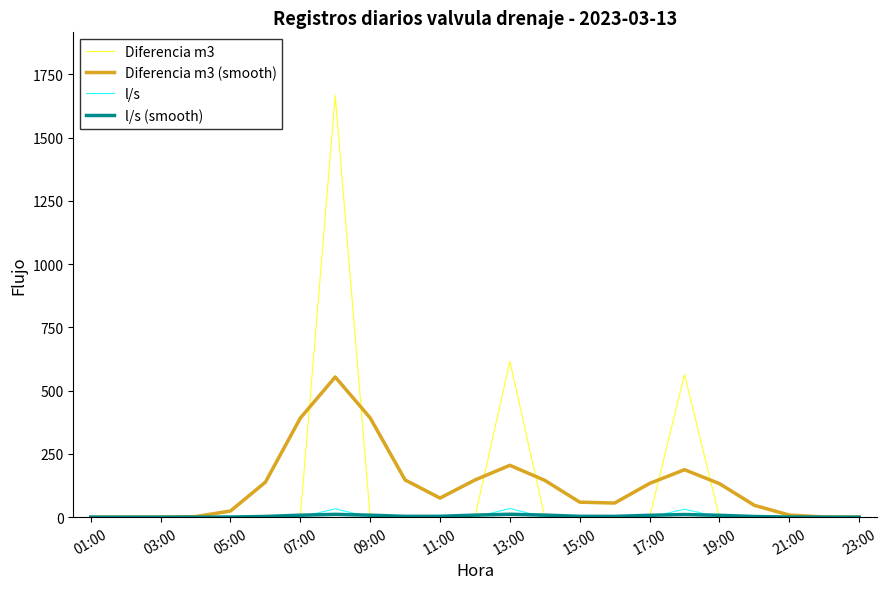

Which series has the widest spread of values?

Diferencia m3